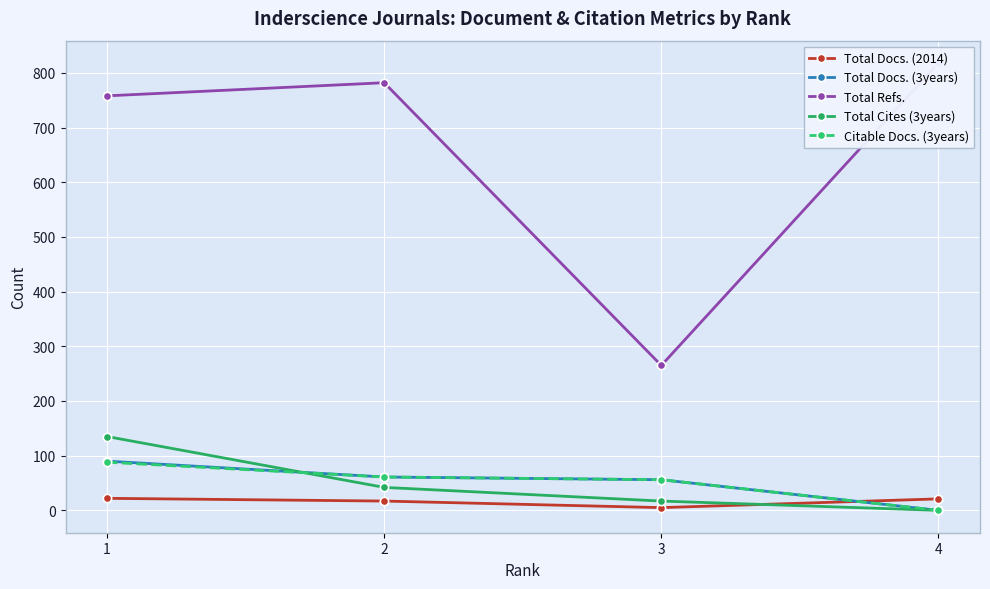

True or false: Total Docs. (2014) has more than 1 interior local peaks.

False